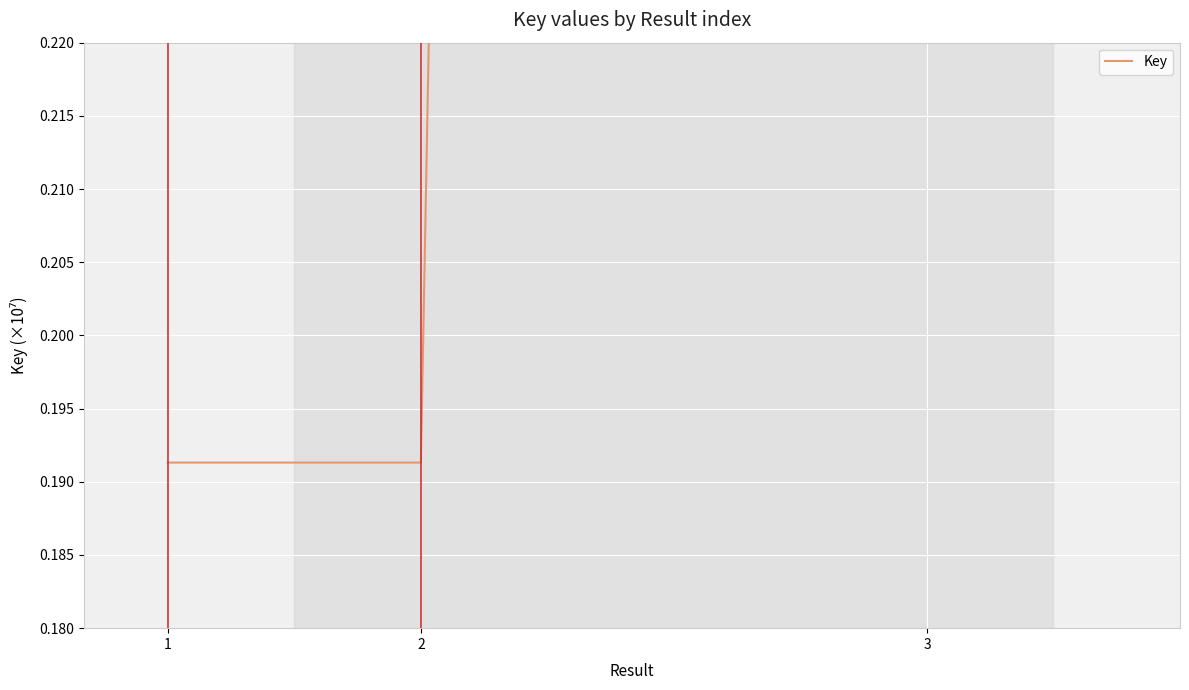

What is the minimum value shown in the chart?

0.2